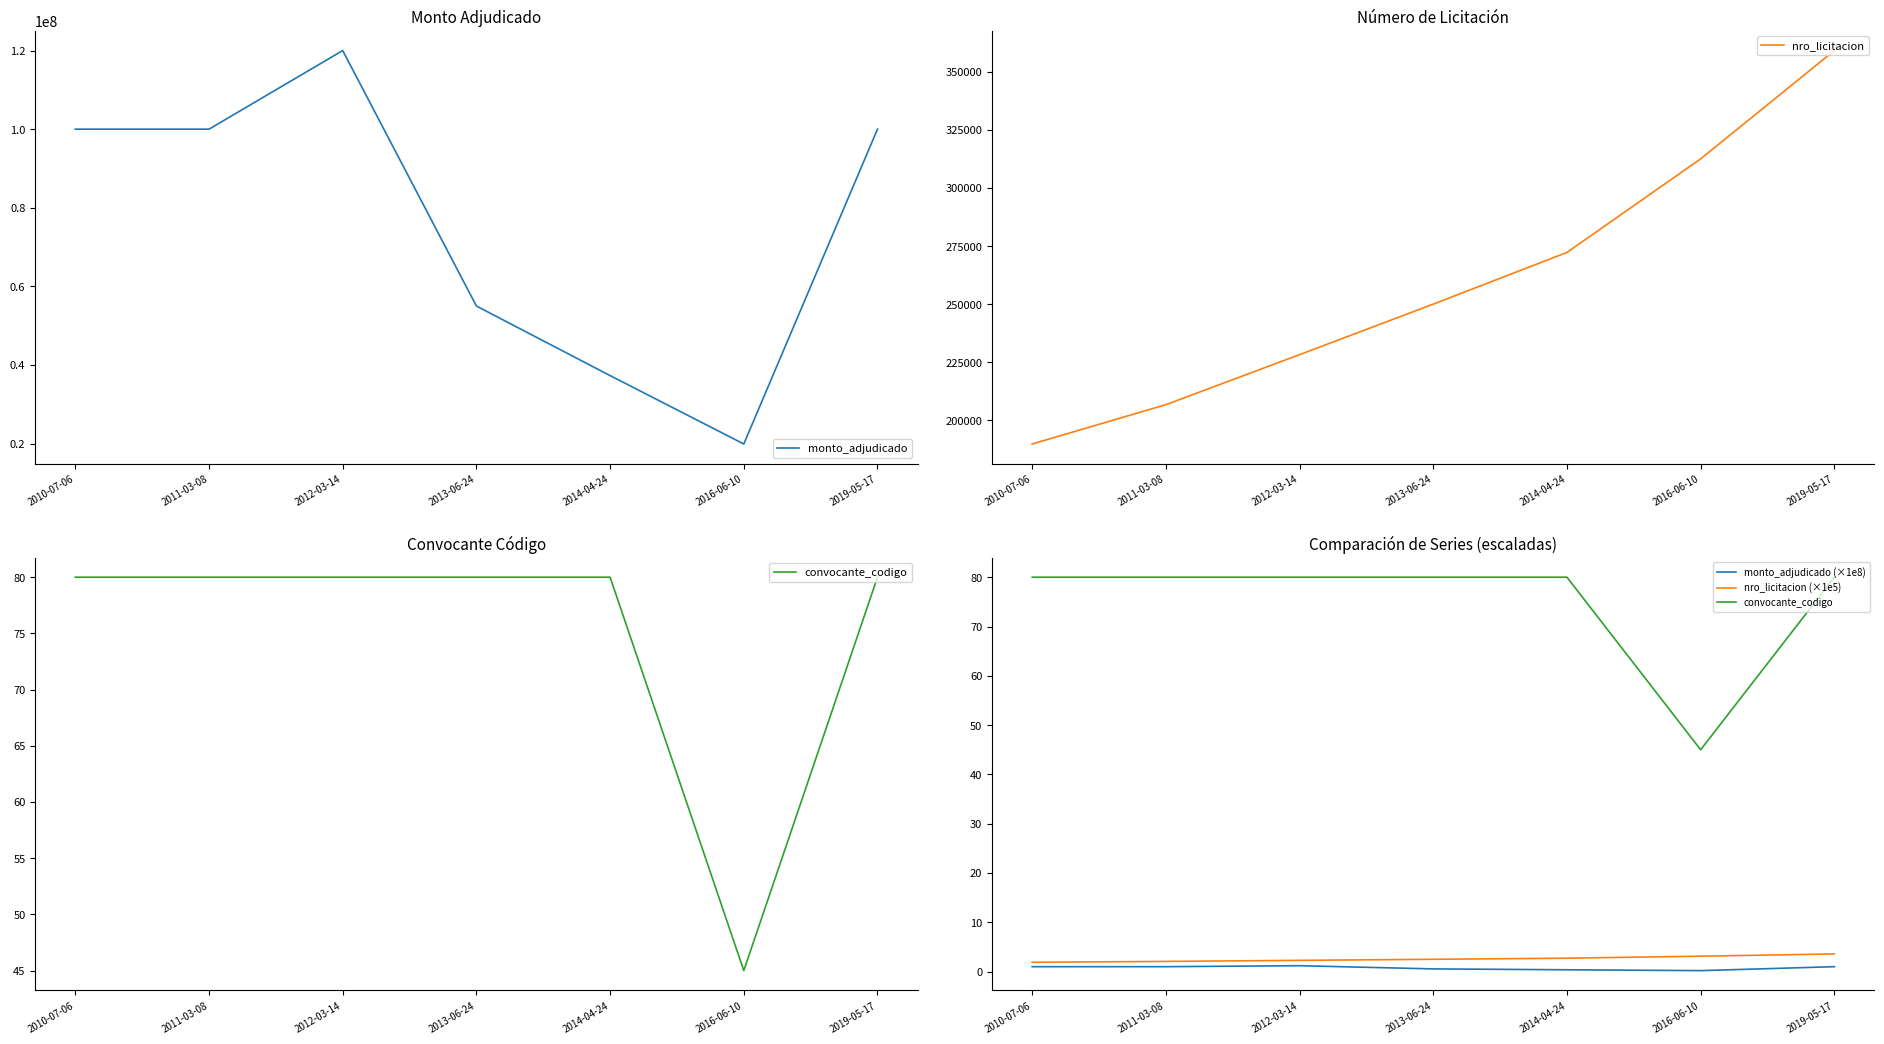

At which category is the sum across all series the highest?

2012-03-14